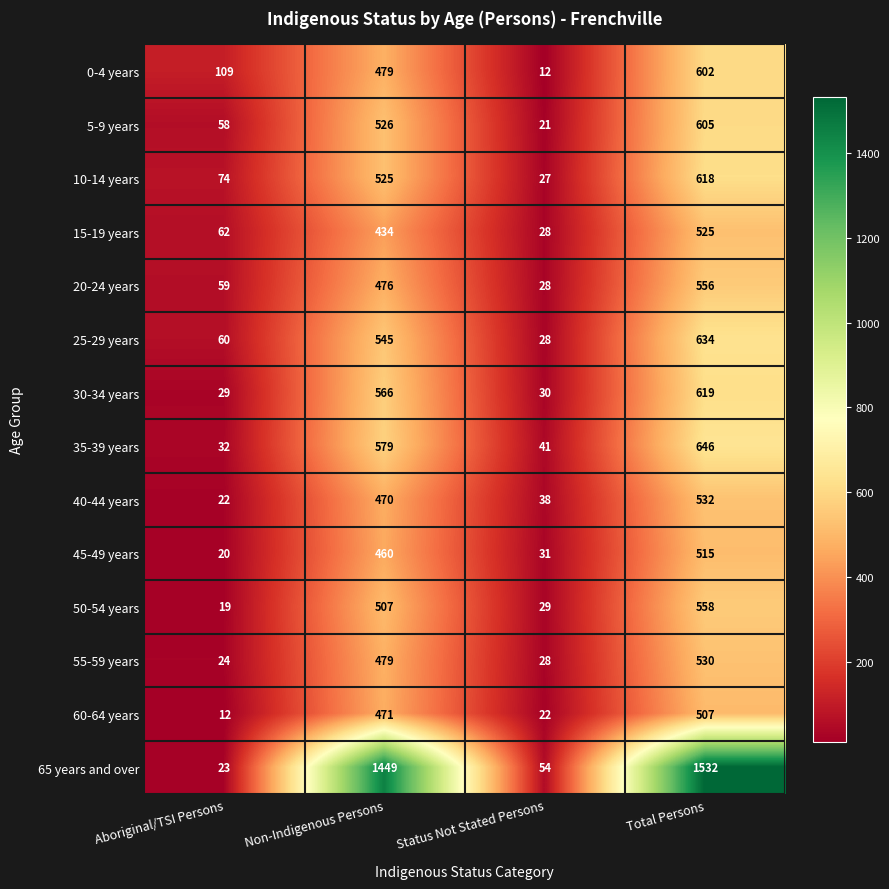

What is the maximum value shown in the chart?

1532